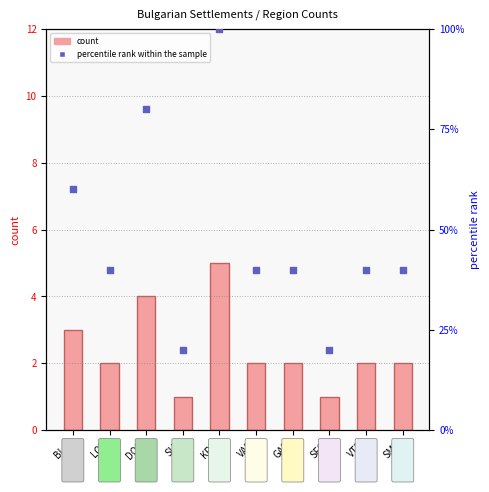

Which series has the widest spread of Y values?

percentile rank within the sample